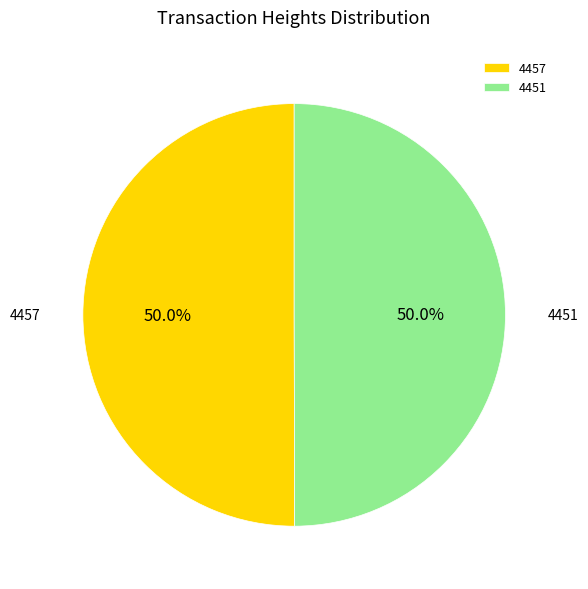

Count the number of slices in the pie.

2